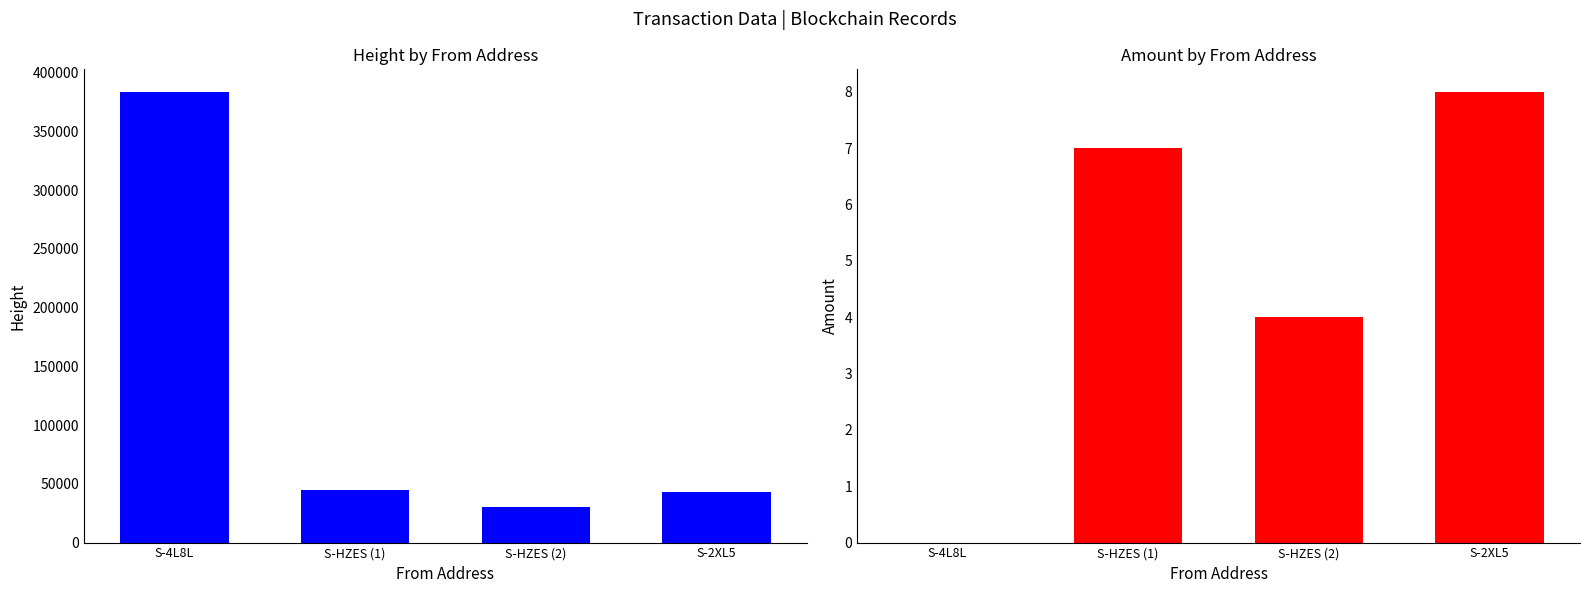

What is the average value of the Amount series?

5